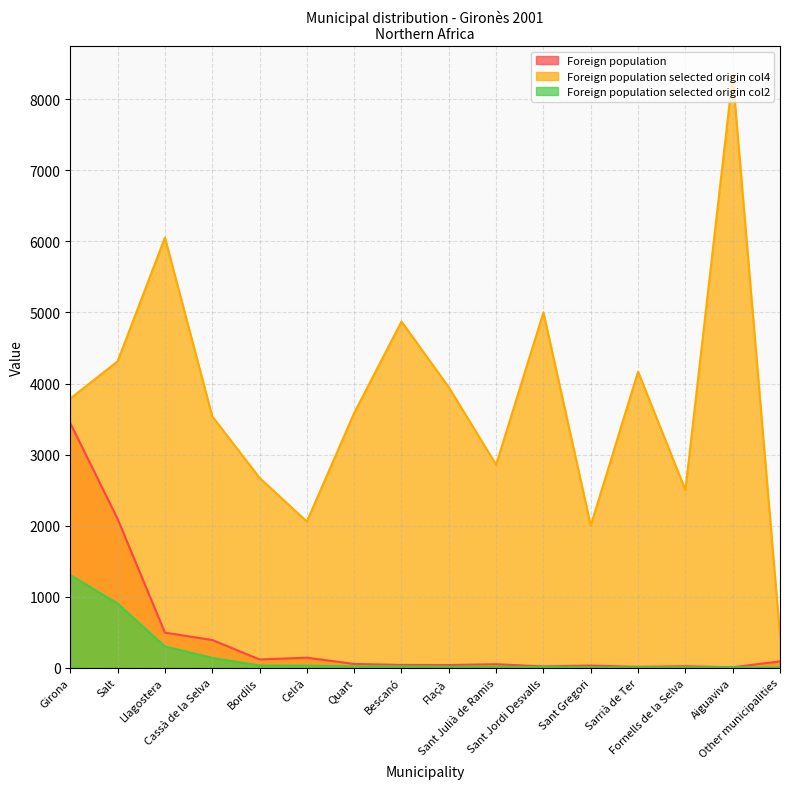

What is the difference between the highest and lowest values at Celrà?

2028